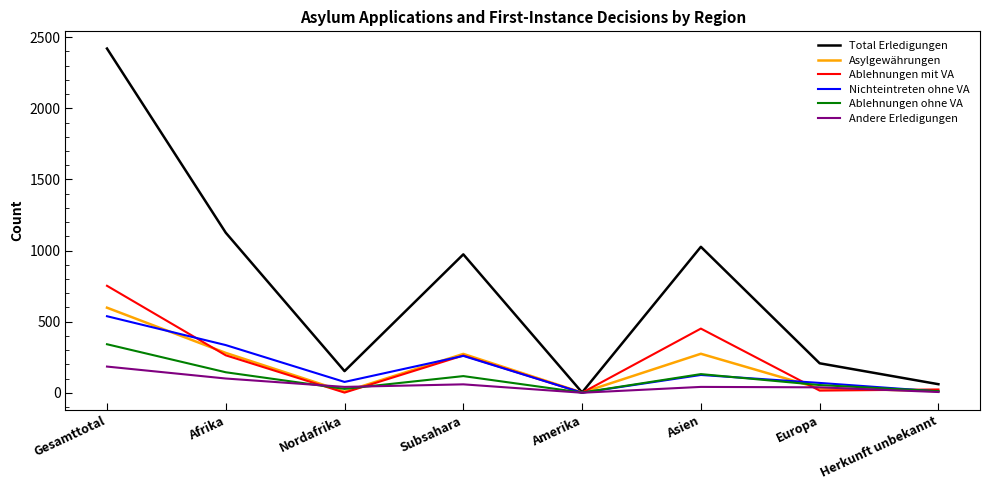

Is it true that Nichteintreten ohne VA equals 69 at Europa?

True